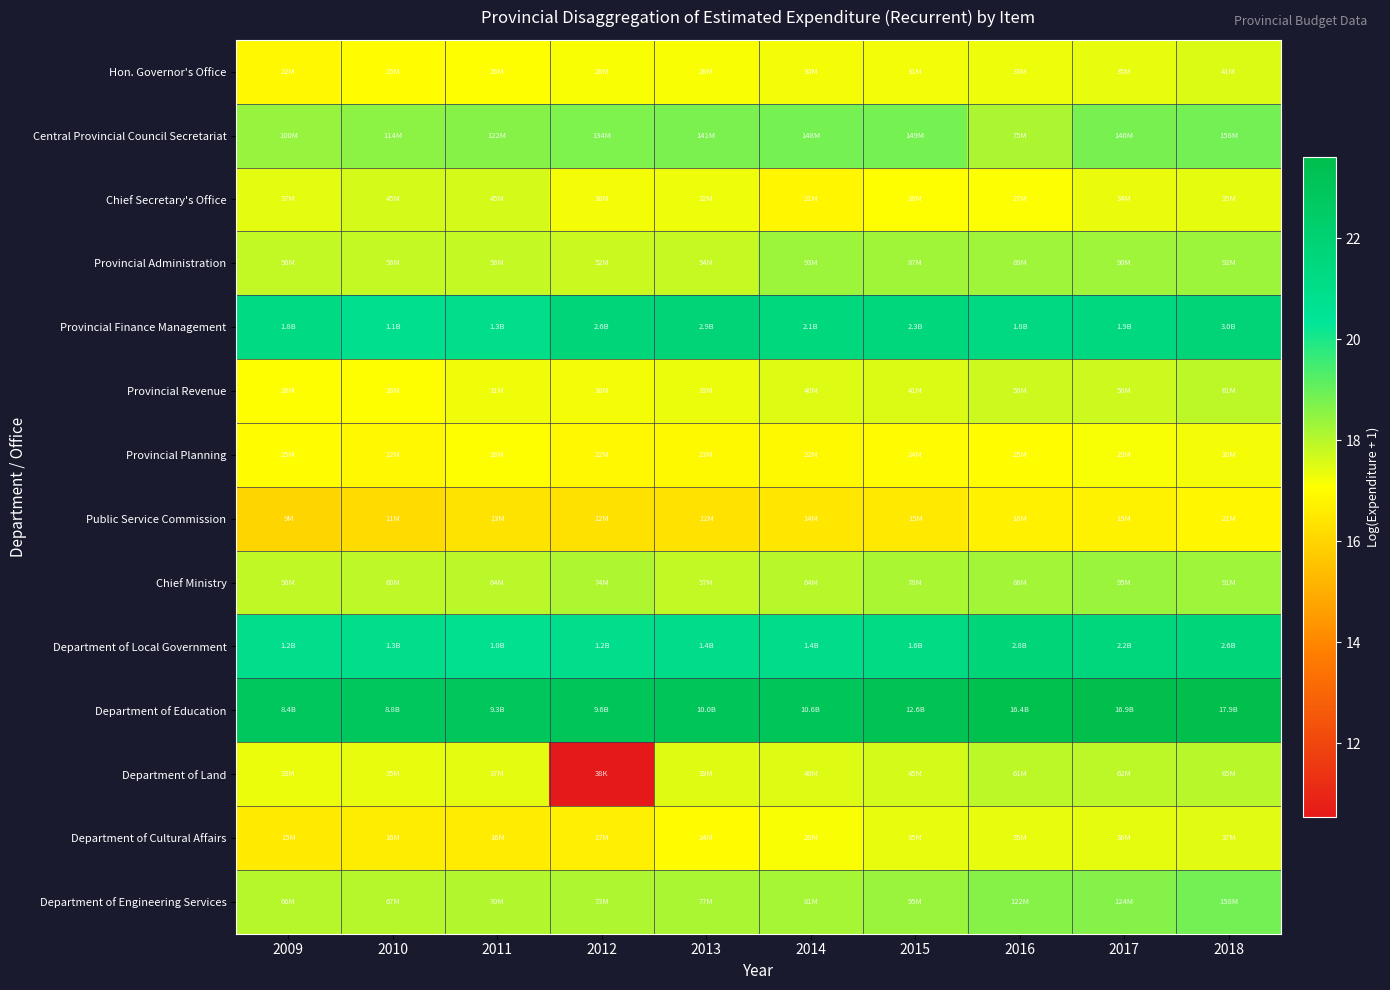

Reading right to left, what are all the values shown in this chart?

Hon. Governor's Office: 2018=17.5	2017=17.4	2016=17.3	2015=17.2	2014=17.2	2013=17.1	2012=17.1	2011=17.1	2010=17.0	2009=16.9
Central Provincial Council Secretariat: 2018=18.9	2017=18.8	2016=18.1	2015=18.8	2014=18.8	2013=18.8	2012=18.7	2011=18.6	2010=18.6	2009=18.4
Chief Secretary's Office: 2018=17.4	2017=17.3	2016=17.1	2015=17.1	2014=16.9	2013=17.3	2012=17.2	2011=17.6	2010=17.6	2009=17.4
Provincial Administration: 2018=18.3	2017=18.3	2016=18.3	2015=18.3	2014=18.4	2013=17.8	2012=17.8	2011=17.8	2010=17.8	2009=17.8
Provincial Finance Management: 2018=21.8	2017=21.4	2016=21.3	2015=21.5	2014=21.4	2013=21.8	2012=21.7	2011=21.0	2010=20.8	2009=21.3
Provincial Revenue: 2018=17.9	2017=17.7	2016=17.7	2015=17.5	2014=17.5	2013=17.3	2012=17.2	2011=17.3	2010=17.1	2009=17.1
Provincial Planning: 2018=17.2	2017=17.2	2016=17.0	2015=17.0	2014=16.9	2013=16.9	2012=16.9	2011=17.1	2010=16.9	2009=17.0
Public Service Commission: 2018=16.9	2017=16.7	2016=16.7	2015=16.5	2014=16.5	2013=16.3	2012=16.3	2011=16.4	2010=16.2	2009=16.0
Chief Ministry: 2018=18.3	2017=18.4	2016=18.3	2015=18.2	2014=18.0	2013=17.9	2012=18.1	2011=18.0	2010=17.9	2009=17.9
Department of Local Government: 2018=21.7	2017=21.5	2016=21.7	2015=21.2	2014=21.1	2013=21.1	2012=20.9	2011=20.8	2010=20.9	2009=20.9
Department of Education: 2018=23.6	2017=23.6	2016=23.5	2015=23.3	2014=23.1	2013=23.0	2012=23.0	2011=23.0	2010=22.9	2009=22.9
Department of Land: 2018=18.0	2017=17.9	2016=17.9	2015=17.6	2014=17.5	2013=17.5	2012=10.5	2011=17.4	2010=17.4	2009=17.3
Department of Cultural Affairs: 2018=17.4	2017=17.4	2016=17.4	2015=17.4	2014=17.1	2013=17.0	2012=16.7	2011=16.6	2010=16.6	2009=16.5
Department of Engineering Services: 2018=18.9	2017=18.6	2016=18.6	2015=18.4	2014=18.2	2013=18.2	2012=18.1	2011=18.1	2010=18.0	2009=18.0